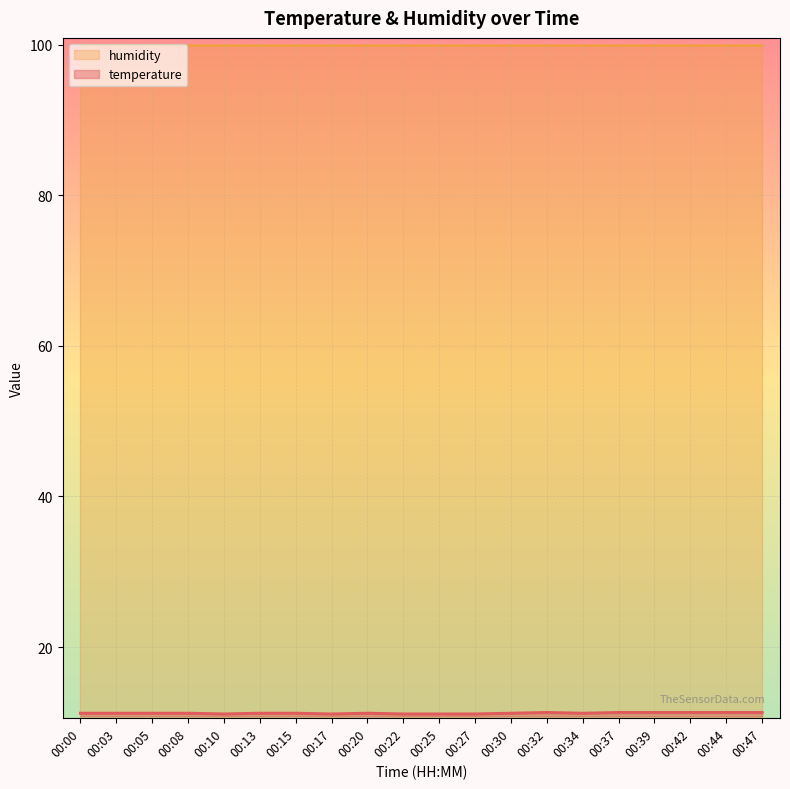

List the labels in order of value, smallest first.

00:10, 00:17, 00:22, 00:25, 00:27, 00:00, 00:03, 00:05, 00:08, 00:13, 00:15, 00:20, 00:30, 00:34, 00:32, 00:37, 00:39, 00:42, 00:44, 00:47